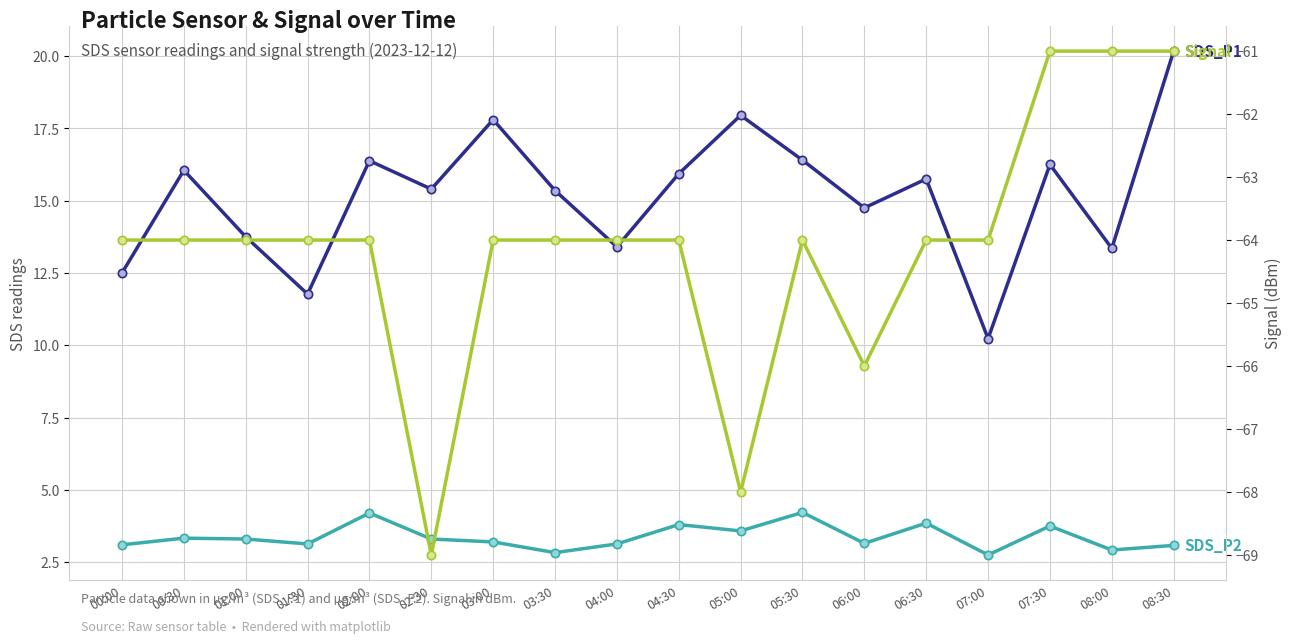

Between 03:30 and 08:00, which is larger?

03:30